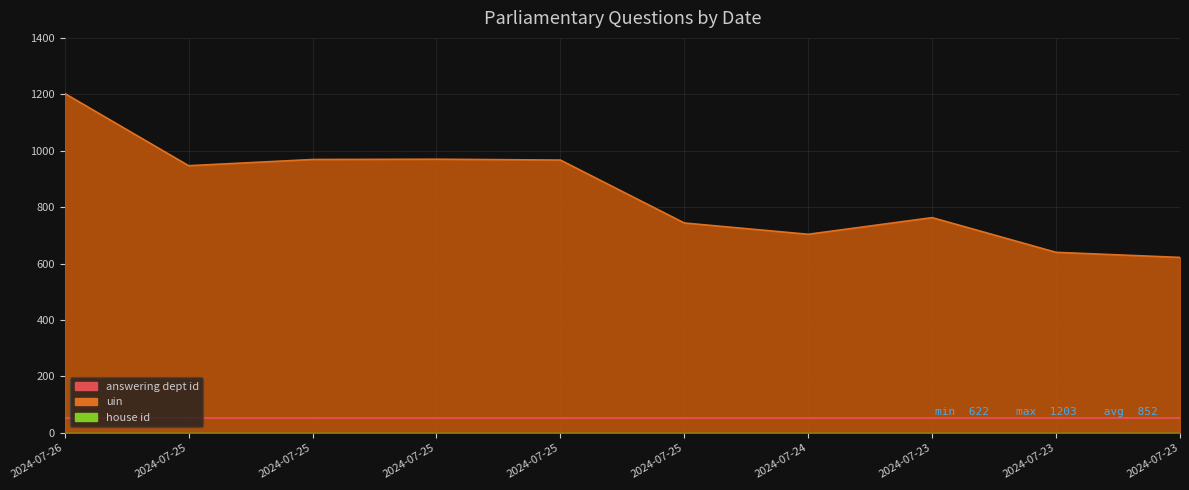

Where is house id nearest to the value 1?

2024-07-26